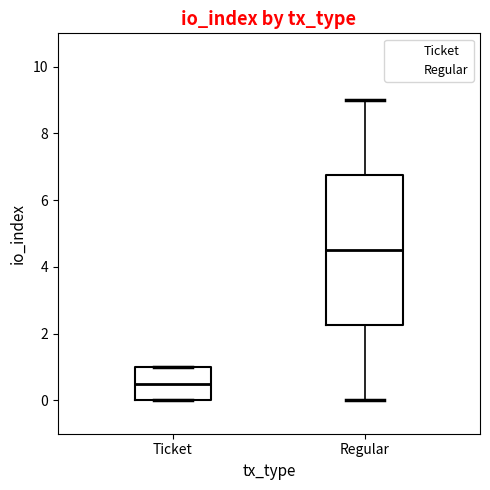

Reading left to right, transcribe this box plot: for each box, give where its median line is, the range the box spans, and where its two whiskers end, as read against the y-axis. The values are not printed on the chart, so give them approximately, as read against the axis.

Ticket: median 0.6, box 0.0 to 1.0, whiskers 0.0 to 1.0
Regular: median 4.6, box 2.2 to 6.8, whiskers 0.0 to 9.0